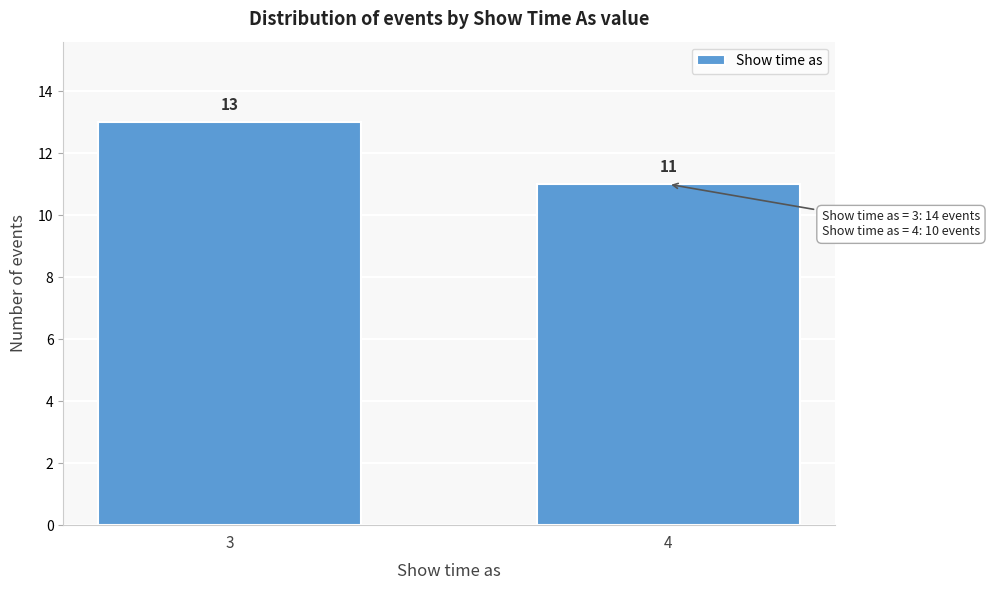

Reading right to left, transcribe all the data shown in this chart.

11	13